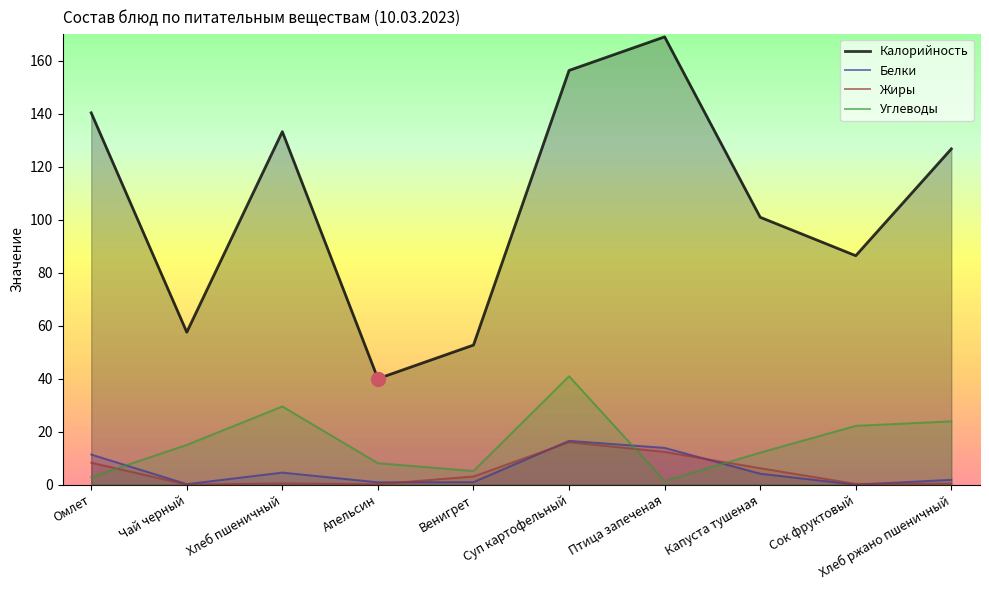

True or false: Калорийность has more than 2 points higher than both neighbors.

False